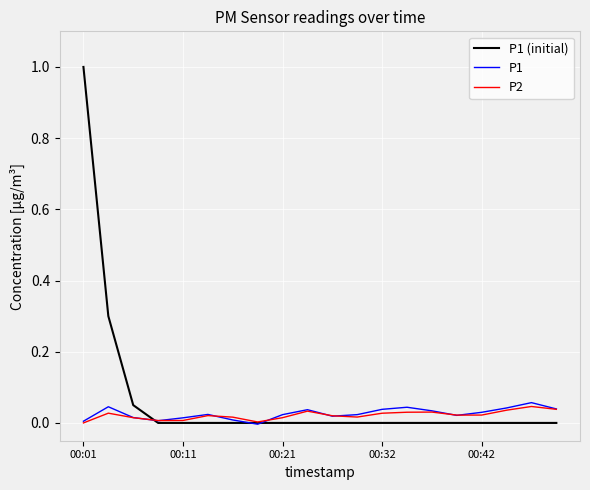

What is the greatest value displayed?

1.0